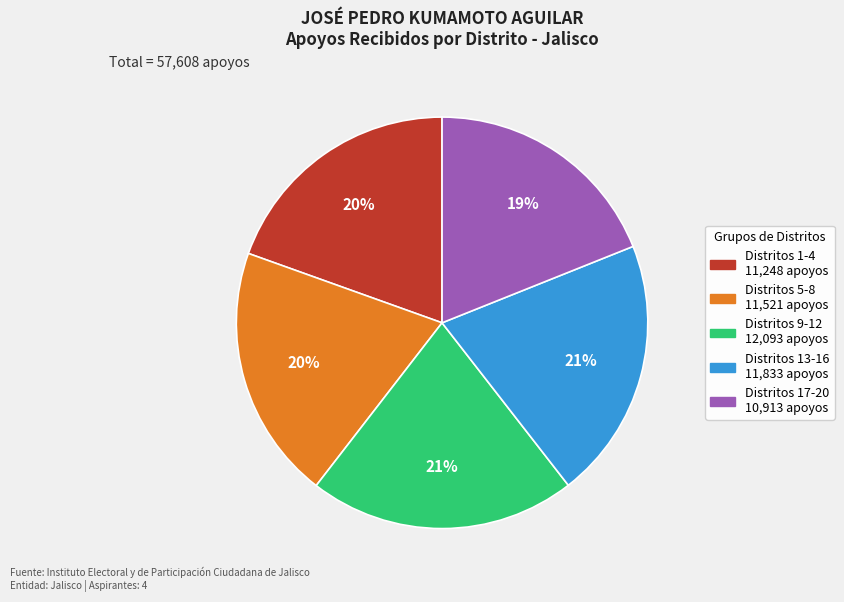

Does any single category account for the majority?

No